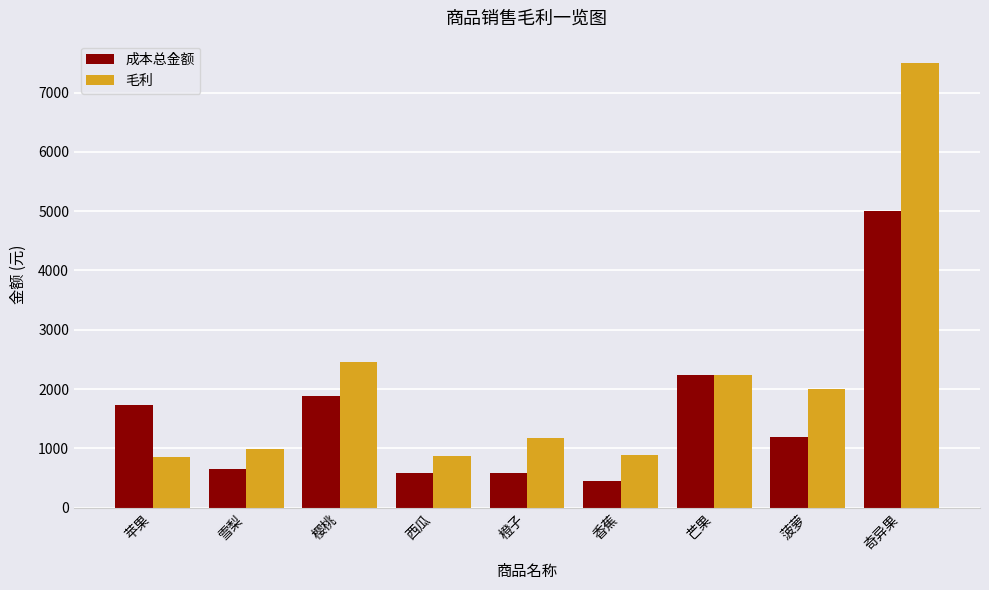

Which series has the largest total across all categories?

毛利